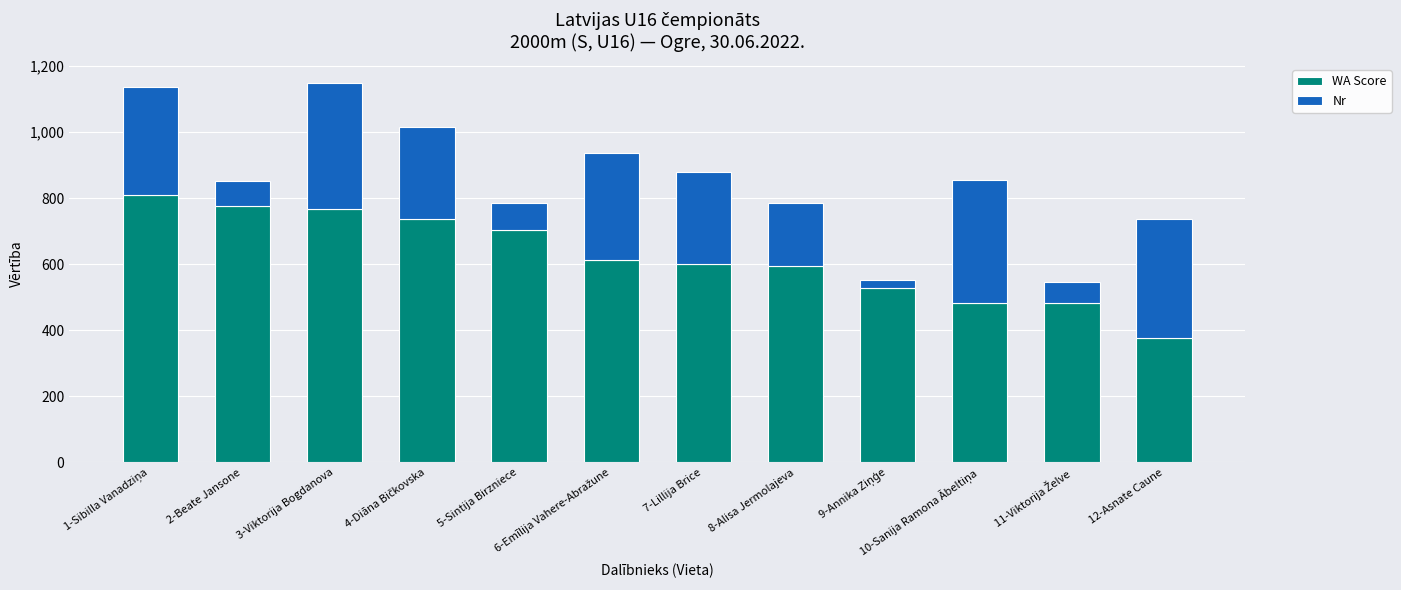

What is the maximum value for WA Score?

810